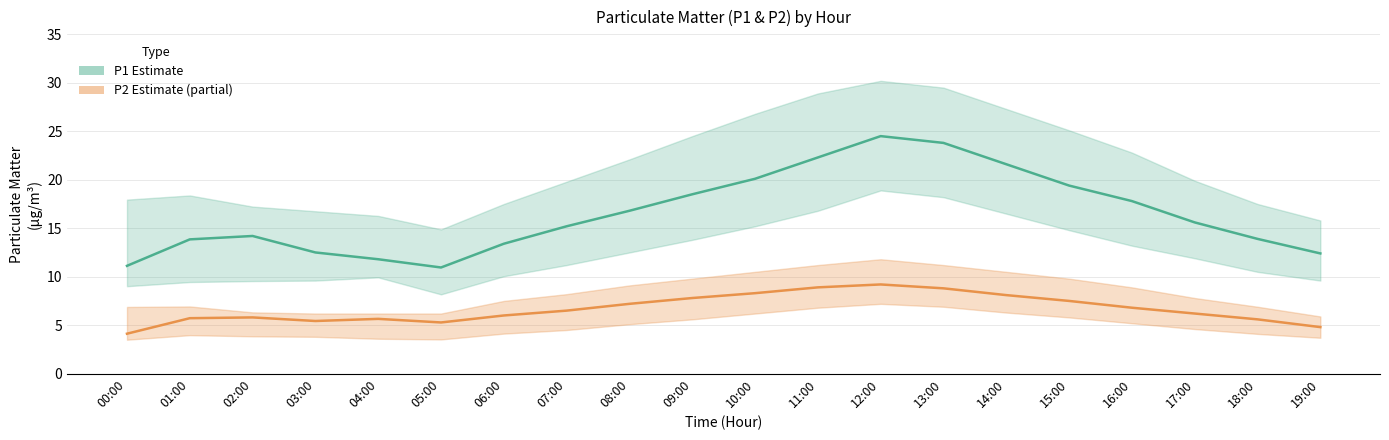

Reading left to right, what are all the values shown in this chart?

P1 (Estimate): 00:00=11.1	01:00=13.8	02:00=14.2	03:00=12.5	04:00=11.8	05:00=10.9	06:00=13.4	07:00=15.2	08:00=16.8	09:00=18.5	10:00=20.1	11:00=22.3	12:00=24.5	13:00=23.8	14:00=21.6	15:00=19.4	16:00=17.8	17:00=15.6	18:00=13.9	19:00=12.4
P2 (Estimate based on partial data): 00:00=4.1	01:00=5.7	02:00=5.8	03:00=5.4	04:00=5.7	05:00=5.3	06:00=6.0	07:00=6.5	08:00=7.2	09:00=7.8	10:00=8.3	11:00=8.9	12:00=9.2	13:00=8.8	14:00=8.1	15:00=7.5	16:00=6.8	17:00=6.2	18:00=5.6	19:00=4.8